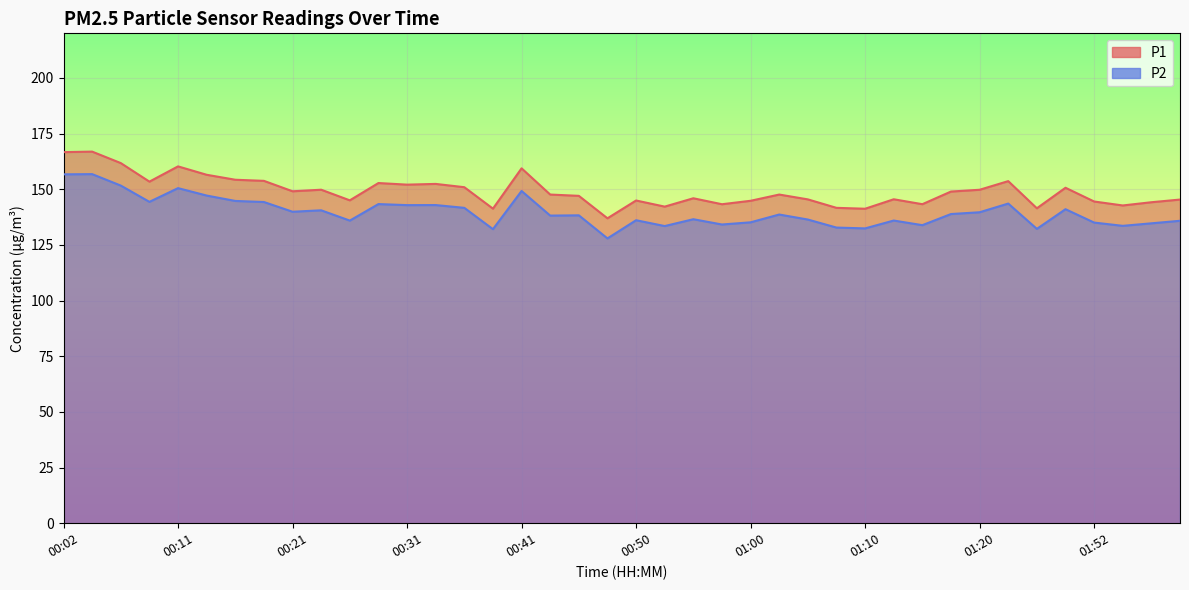

Is it true that P2 equals 133.4 at 00:53?

True